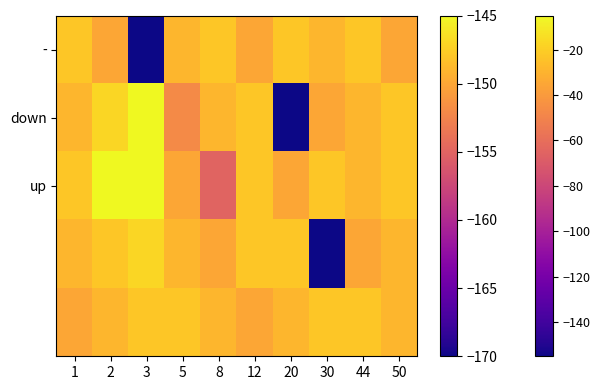

How many series are shown in this chart?

5